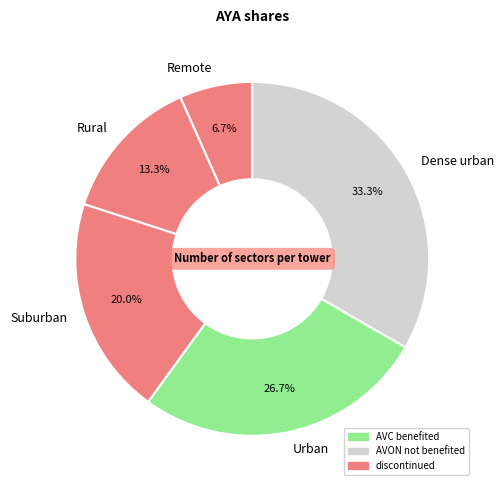

How many slices are in this pie chart?

5